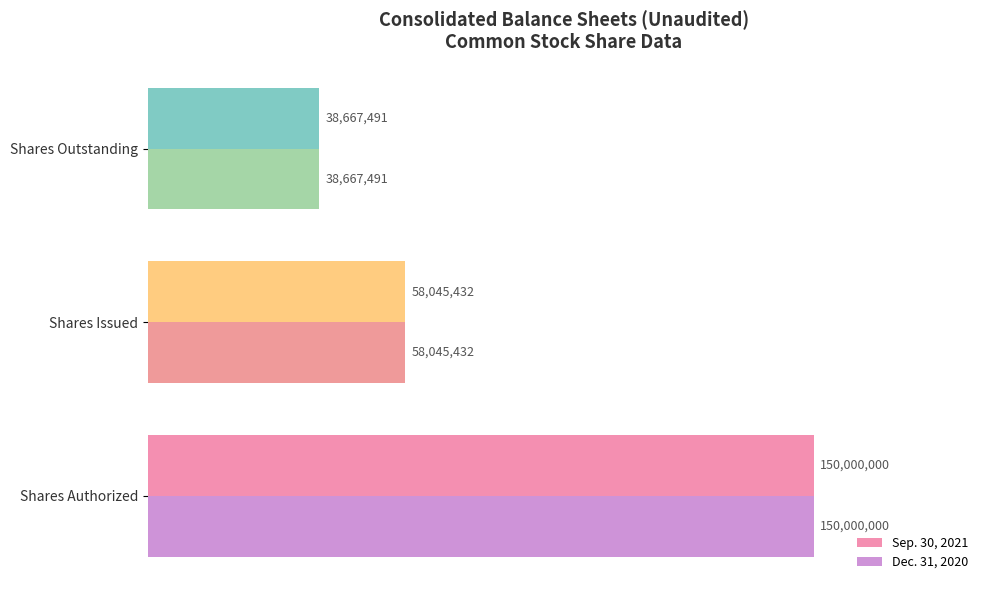

What are all the series names shown in the legend?

Sep. 30, 2021, Dec. 31, 2020